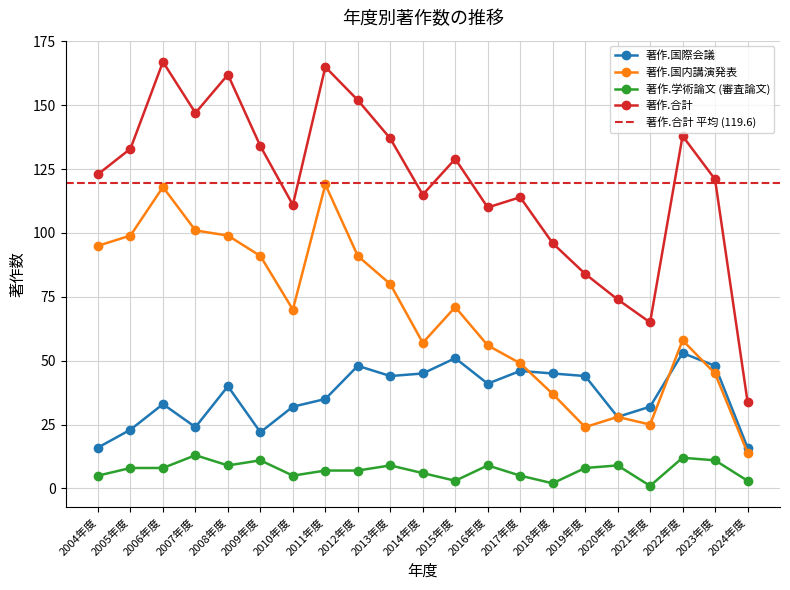

What is the spread (max minus min) of values at 2008年度?

153